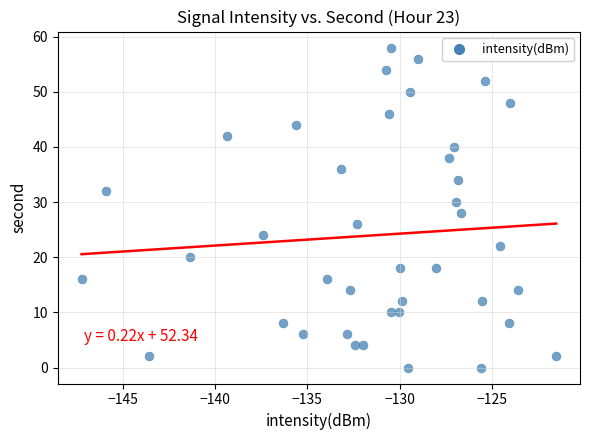

What is the range of Y values (max minus min)?

58